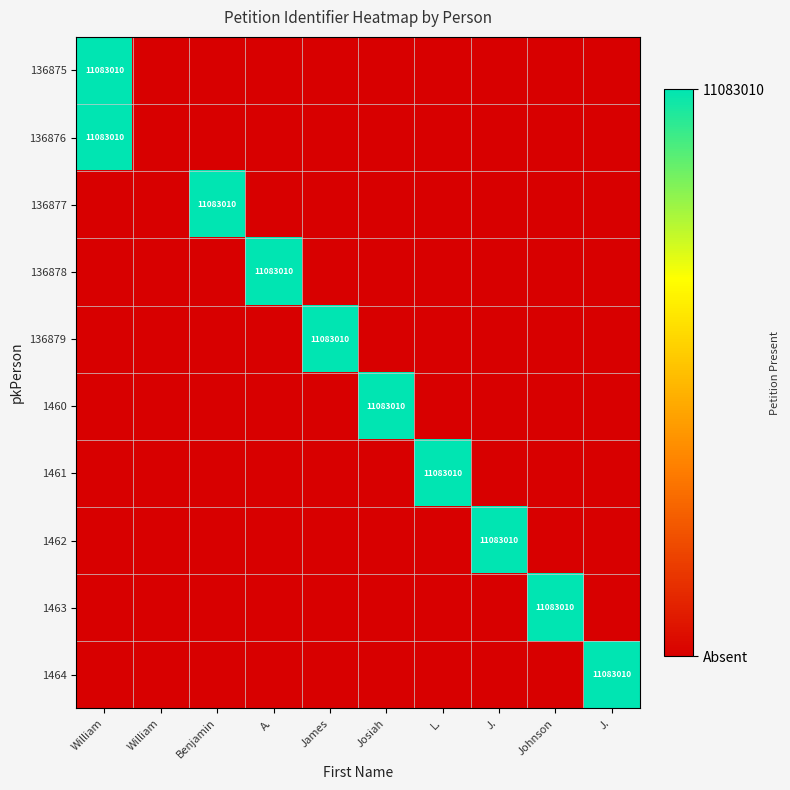

Which category has the lowest value in the 1463 series?

William